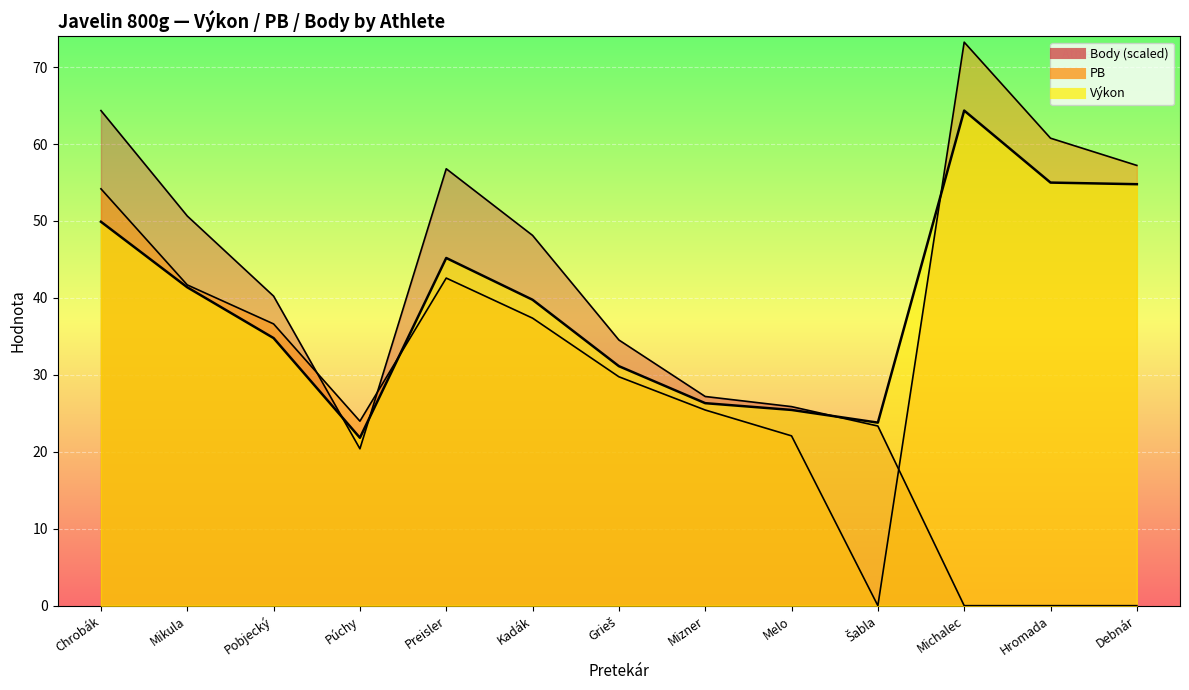

Read the PB value at Michalec.

73.2